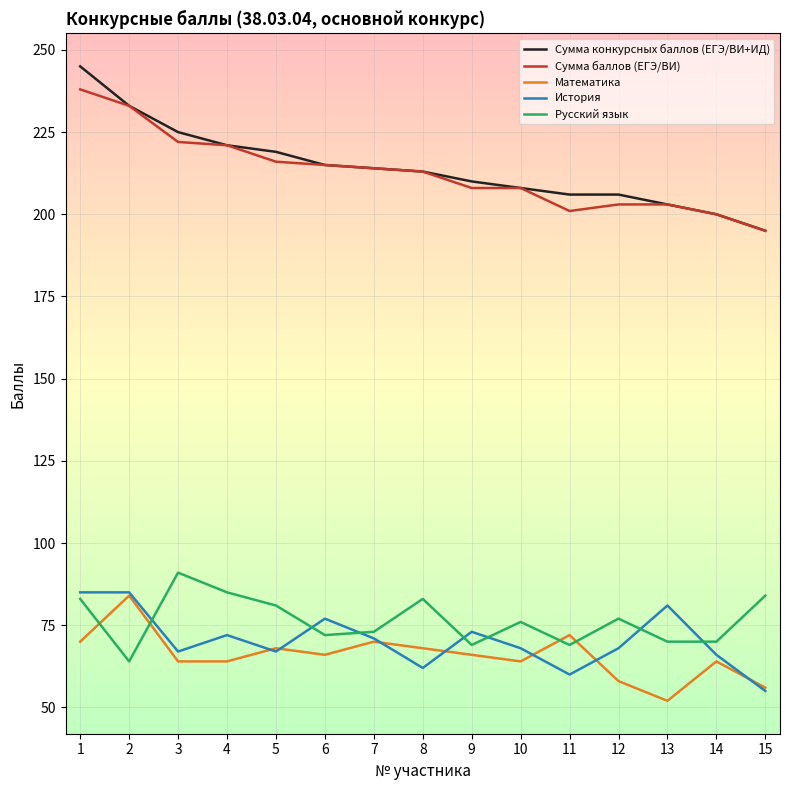

What is the approximate value of Сумма конкурсных баллов (ЕГЭ/ВИ+ИД) at 11, to the nearest 5?

205